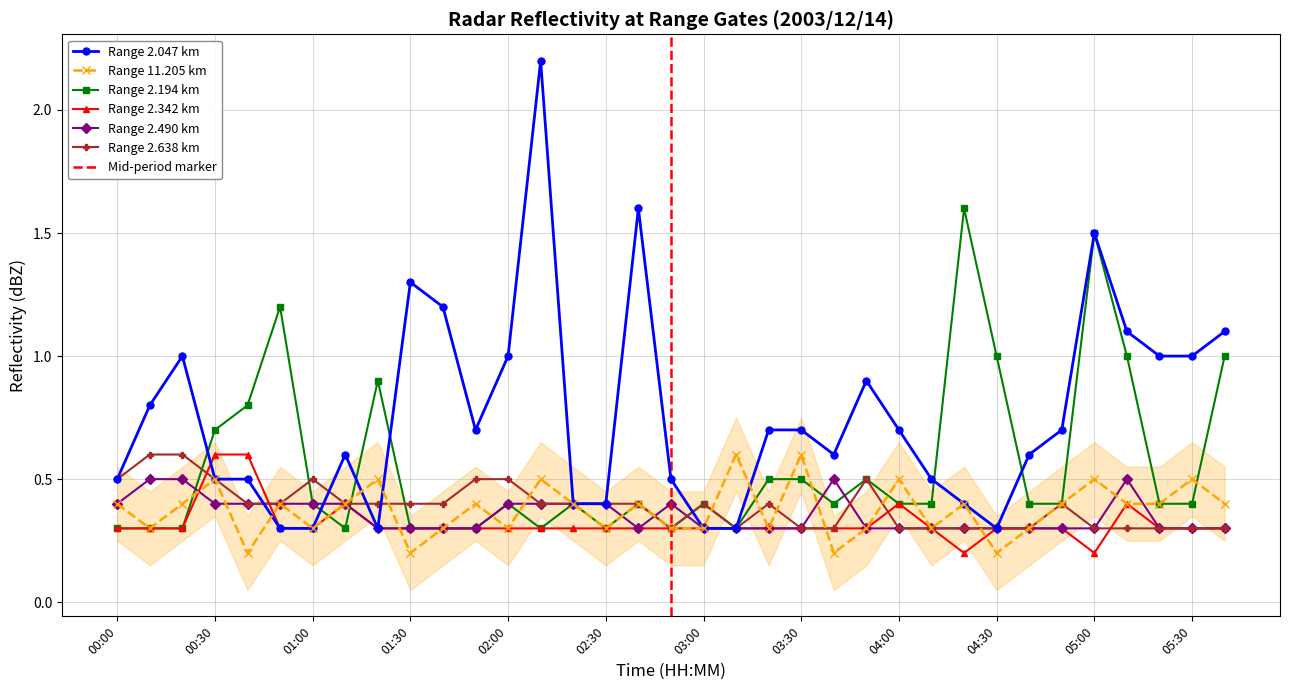

The Range 2.342 km series shows 0.3 at 05:30. True or false?

True